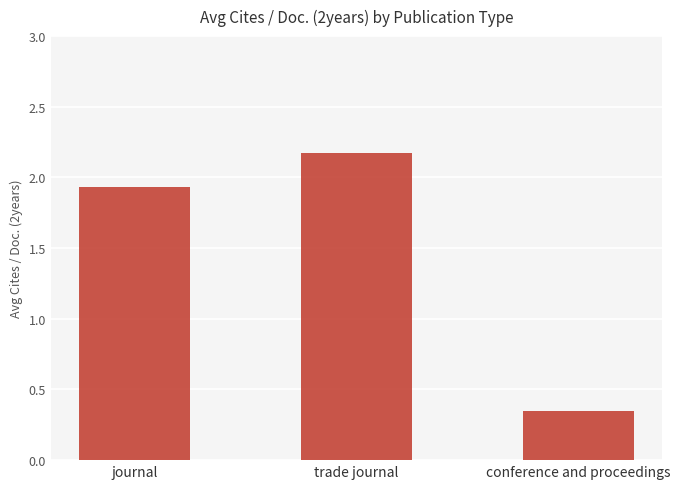

Which category has the lowest value across all series?

conference and proceedings